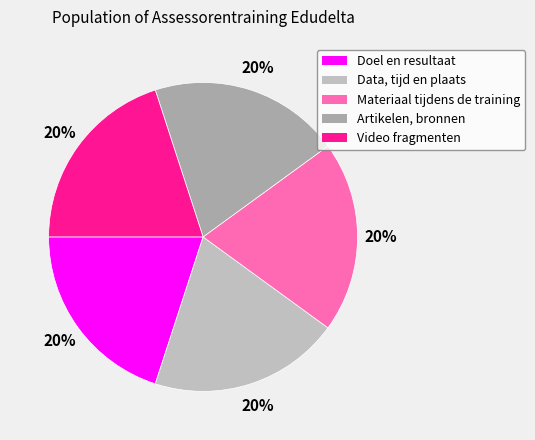

To the nearest percent, what portion does Data, tijd en plaats represent?

20%